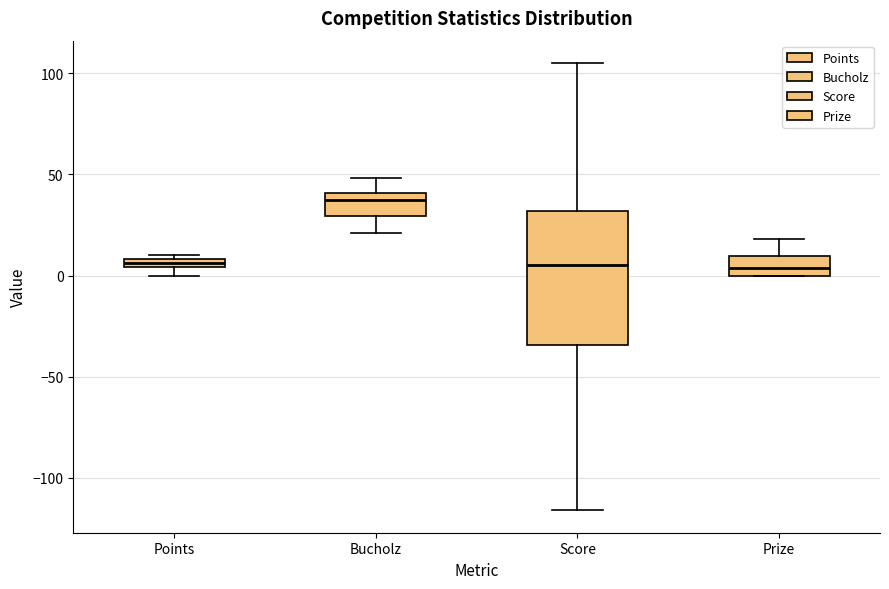

Which box is the tallest, from its lower edge to its upper edge?

Score